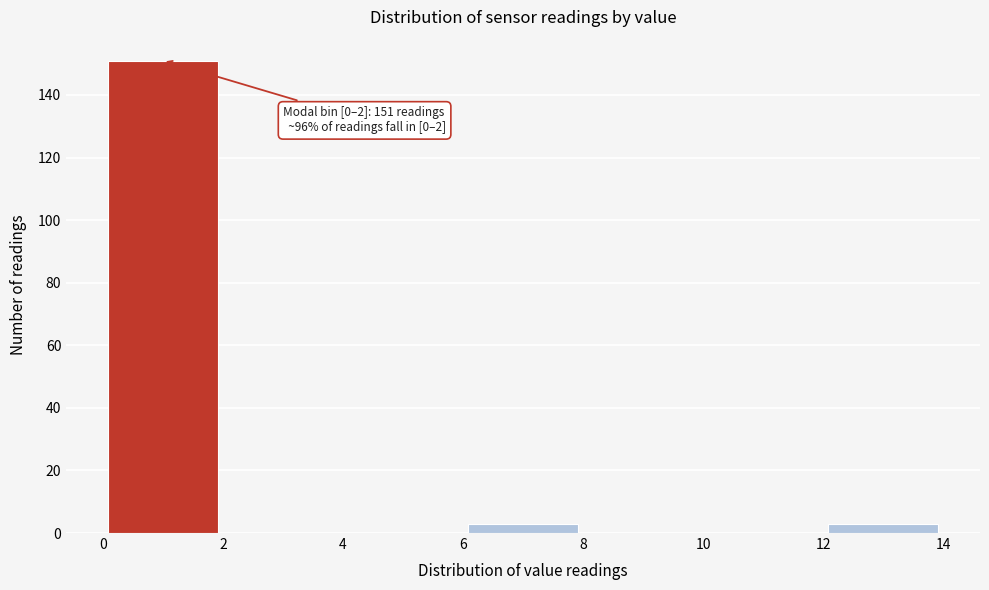

Over which range of the x-axis is the bar tallest?

0 to 2